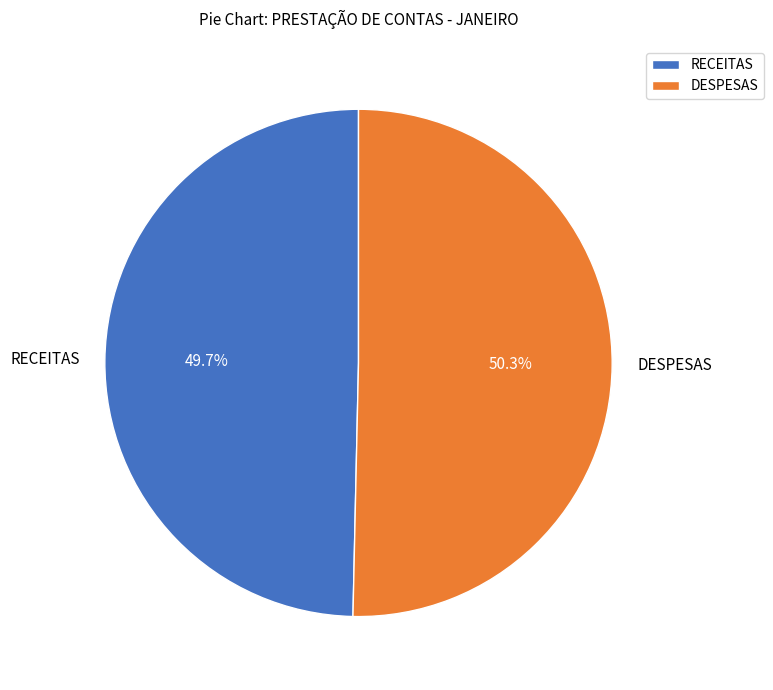

Approximately how many times larger is the value at RECEITAS compared to DESPESAS?

1.0